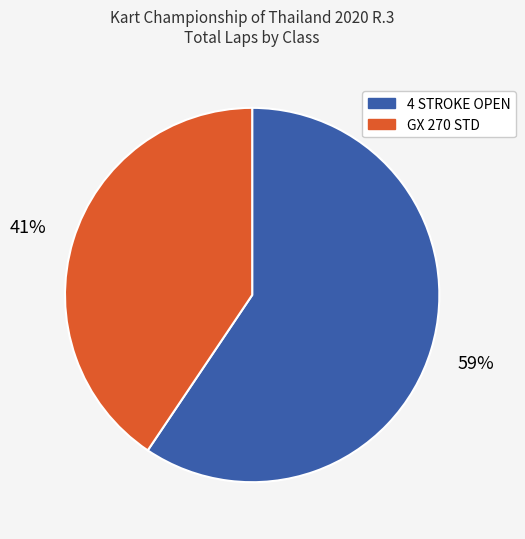

What percentage is the GX 270 STD slice, to the nearest percent?

41%